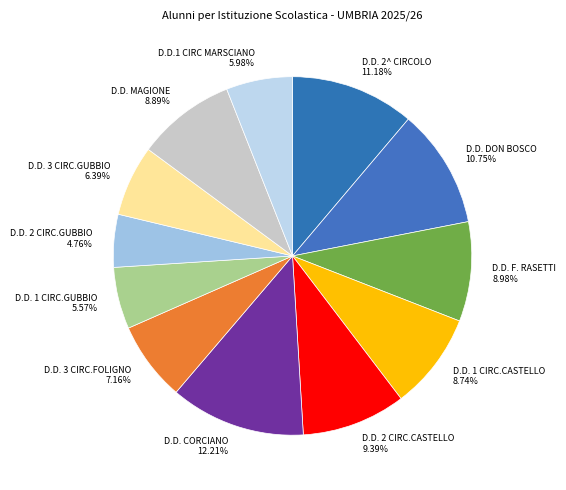

Approximately how many times larger is the value at D.D. 3 CIRC.GUBBIO 6.39% compared to D.D. 3 CIRC.FOLIGNO 7.16%?

0.9